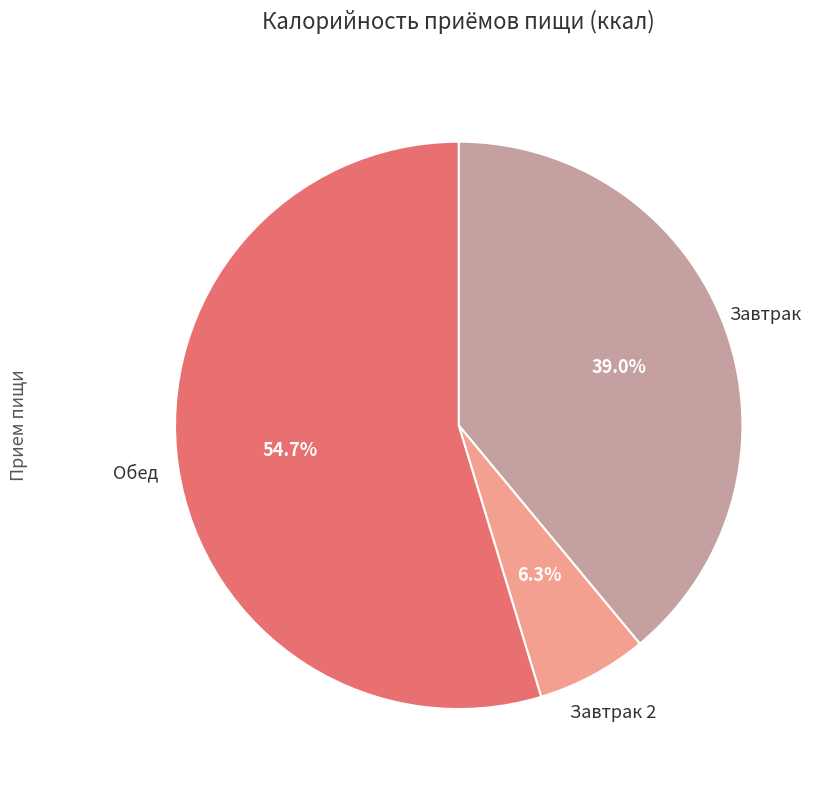

Rank the categories by value from lowest to highest.

Завтрак 2, Завтрак, Обед